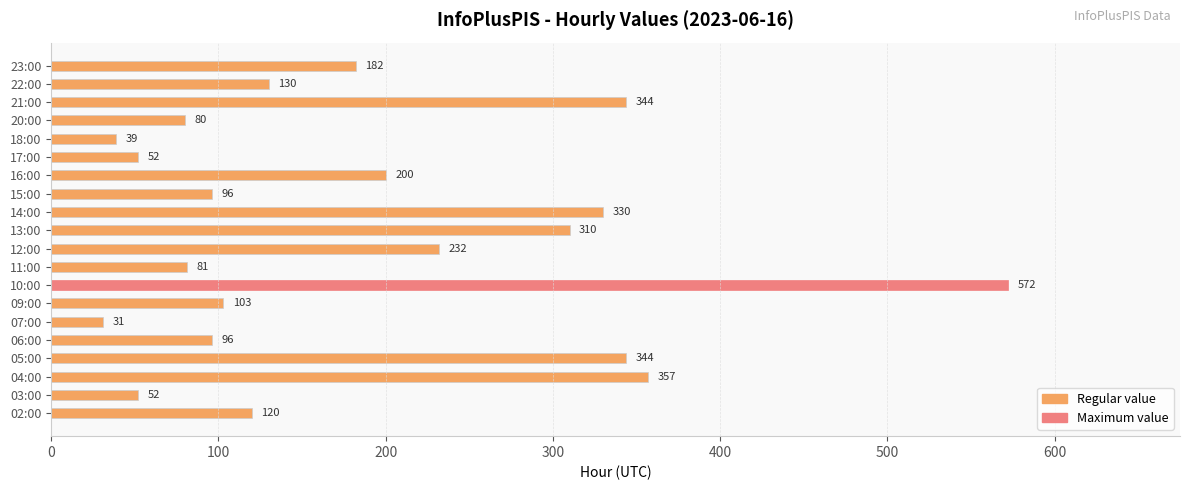

What is the difference between the maximum and minimum values?

541